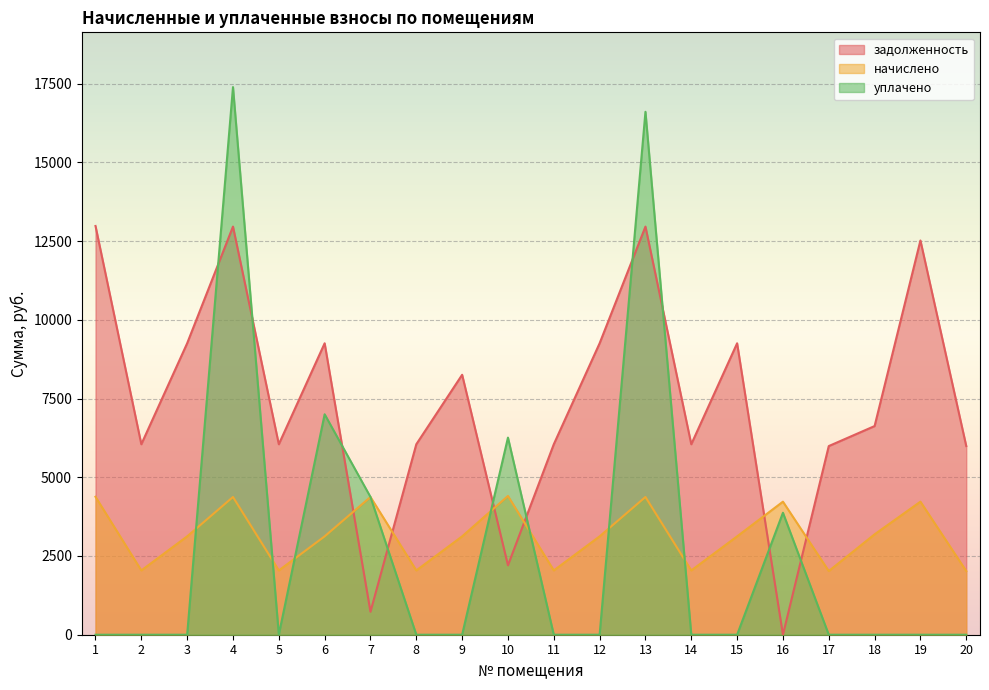

Reading left to right, extract all data points from this chart.

задолженность: 12979.2	6048.0	9254.4	12960.0	6048.0	9254.4	729.0	6048.0	8254.4	2204.4	6048.0	9254.4	12960.0	6048.0	9254.4	0.0	5990.4	6625.7	12518.4	5990.4
начислено: 4380.5	2041.2	3123.4	4374.0	2041.2	3123.4	4374.0	2041.2	3123.4	4406.4	2041.2	3123.4	4374.0	2041.2	3123.4	4225.0	2021.8	3188.2	4225.0	2021.8
уплачено: 0.0	0.0	0.0	17389.3	0.0	7000.0	4374.0	0.0	0.0	6259.1	0.0	0.0	16605.0	0.0	0.0	3873.0	0.0	0.0	0.0	0.0